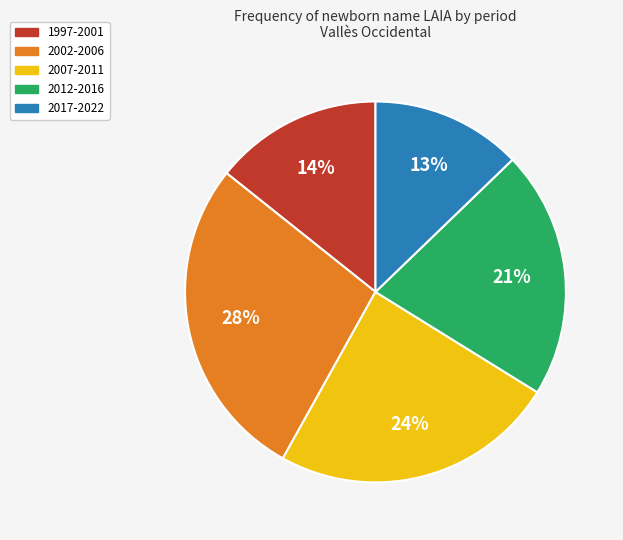

Which category has the smallest portion of the pie?

2017-2022